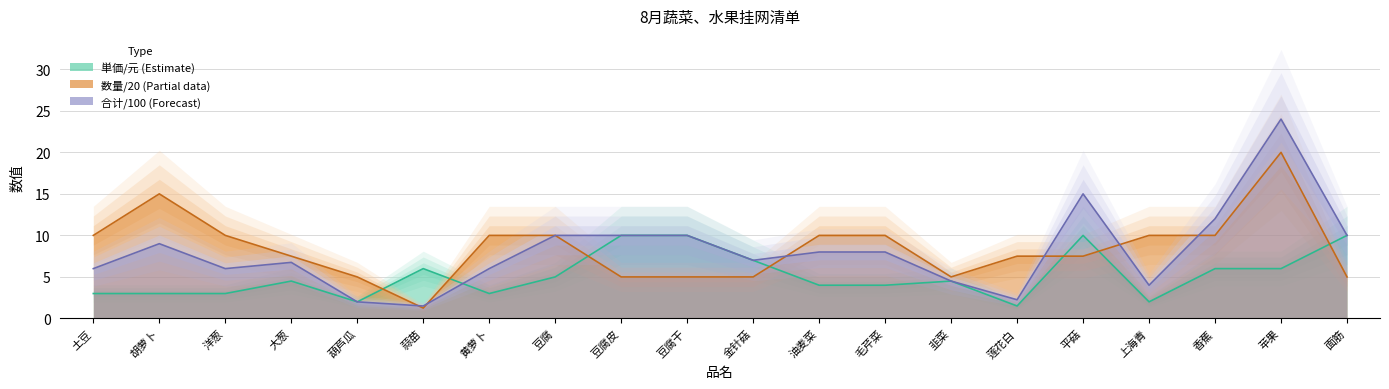

Rank the series at 莲花白 from lowest to highest value.

单价/元, 合计/元, 数量